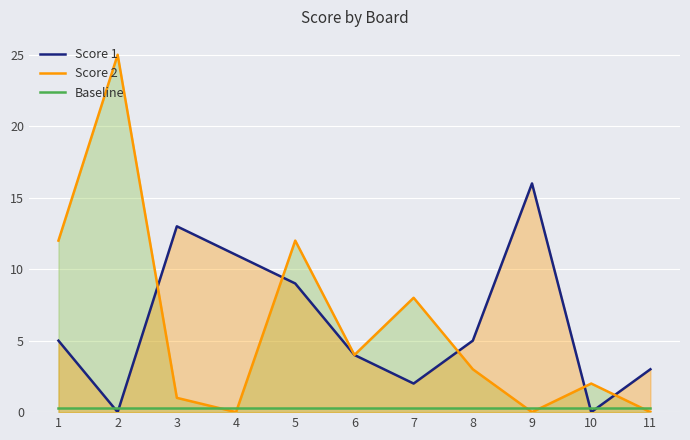

What are all the series names shown in the legend?

Score 1, Score 2, Baseline